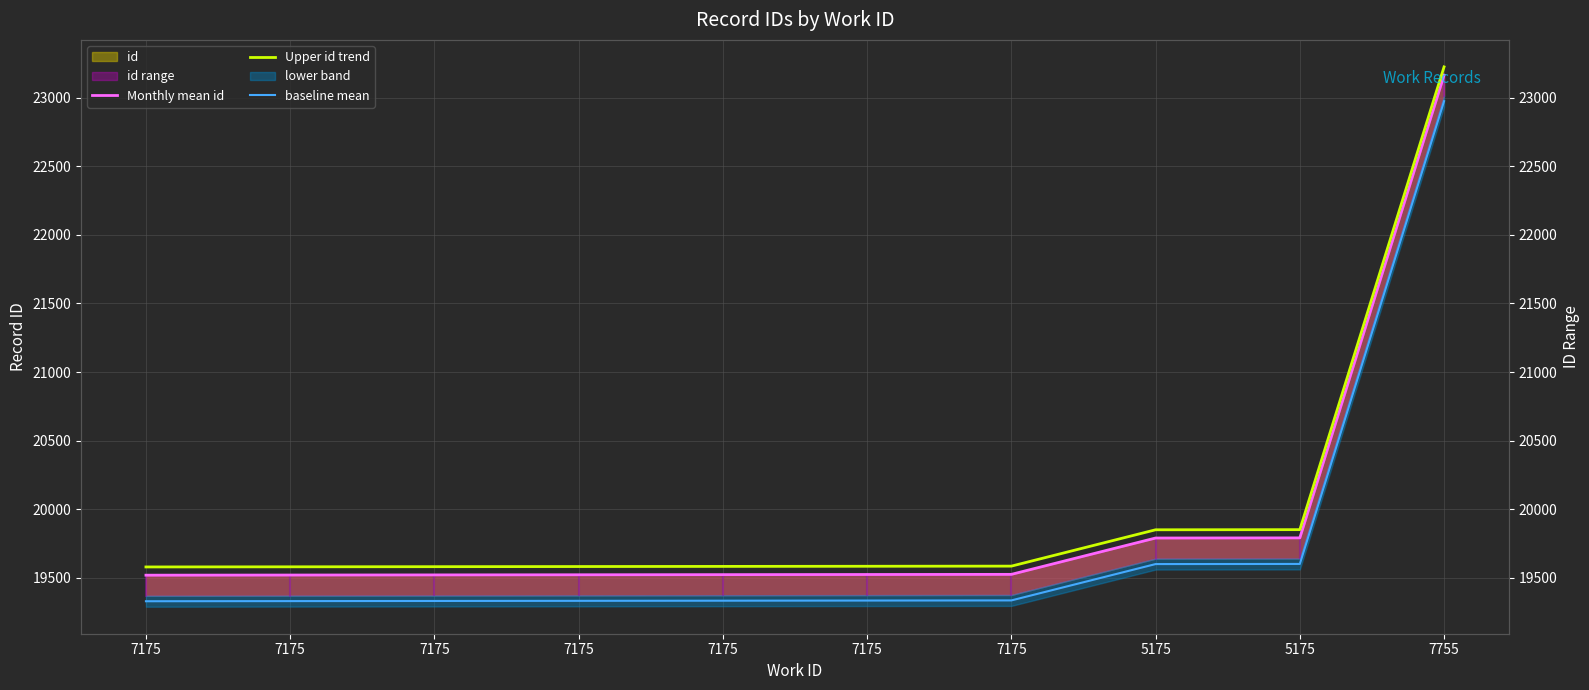

At 7175, list the series in order from smallest to largest.

baseline mean, Monthly mean id, Upper id trend